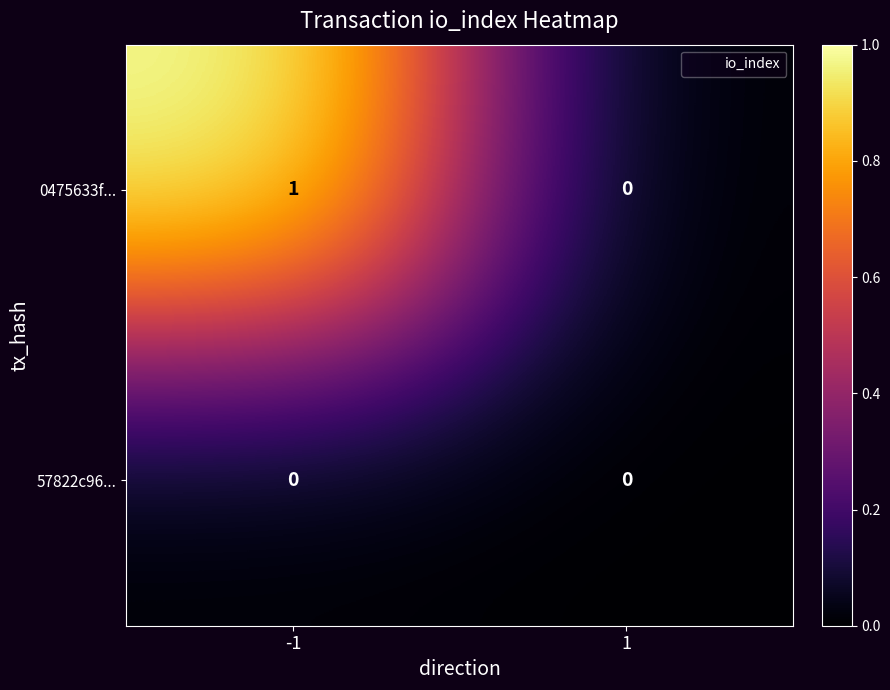

Reading left to right, what are all the values shown in this chart?

0475633f...: 1	0
57822c96...: 0	0